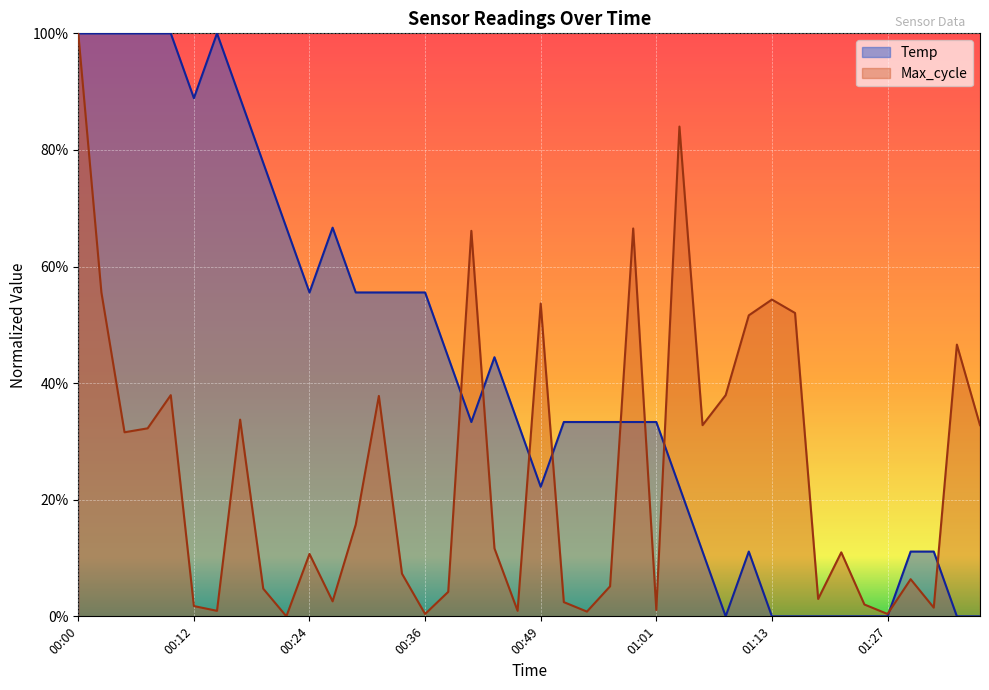

How many values in Max_cycle are above zero?

39